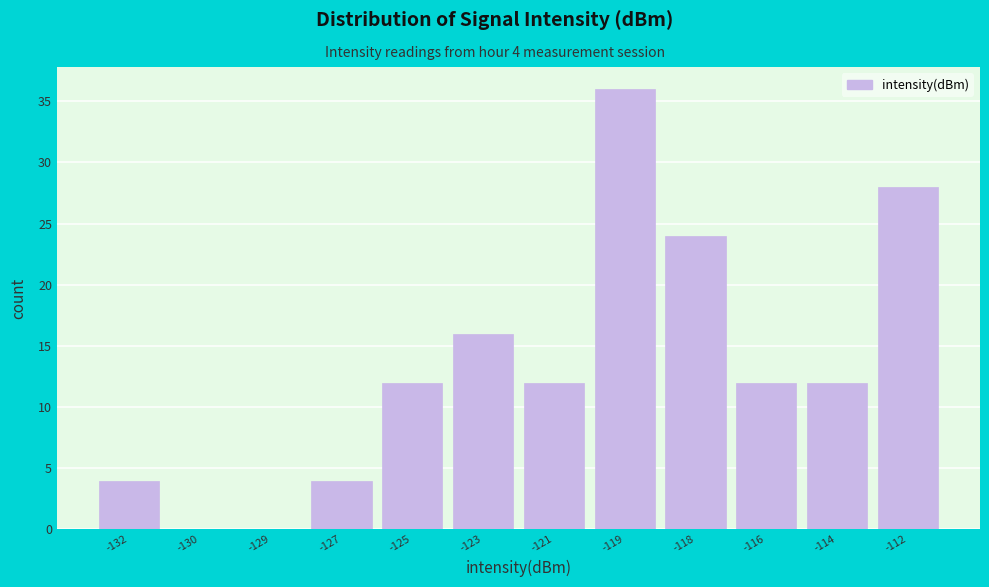

Reading left to right, list all the values displayed in this chart.

-132=4	-130=0	-129=0	-127=4	-125=12	-123=16	-121=12	-119=36	-118=24	-116=12	-114=12	-112=28